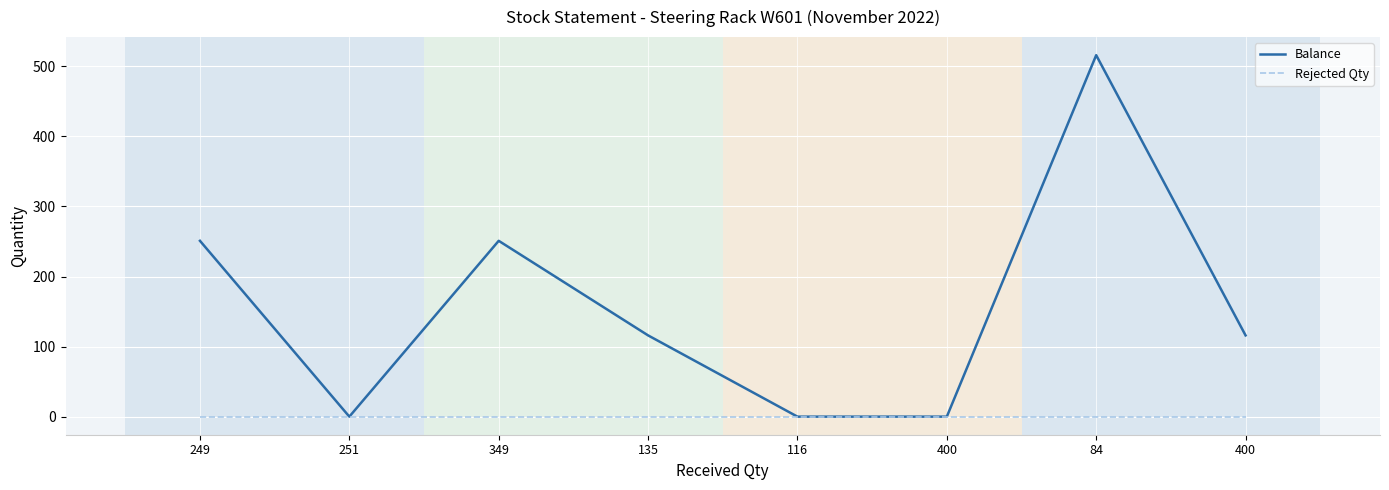

Rank the series at 135 from lowest to highest value.

Rejected Qty, Balance